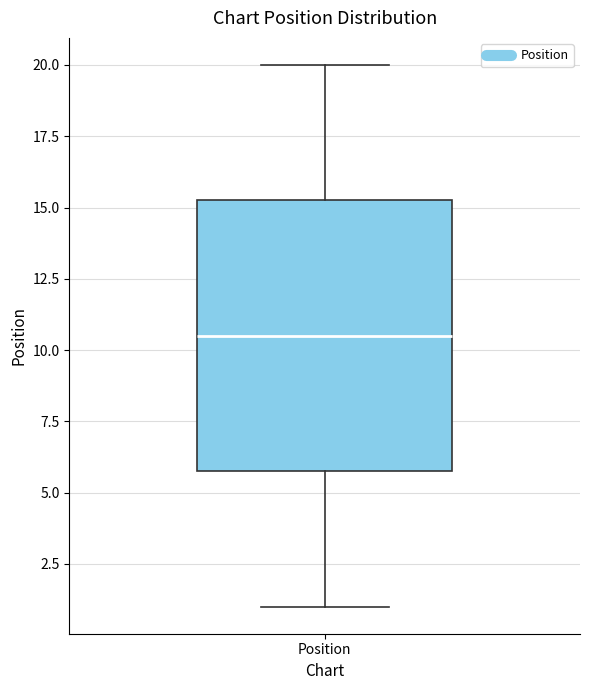

Read this box plot against the y-axis: the position of the median line, the range covered by the box, and the ends of both whiskers. The values are not printed on the chart, so give them approximately, as read against the axis.

median 10.5, box 6.0 to 15.5, whiskers 1.0 to 20.0